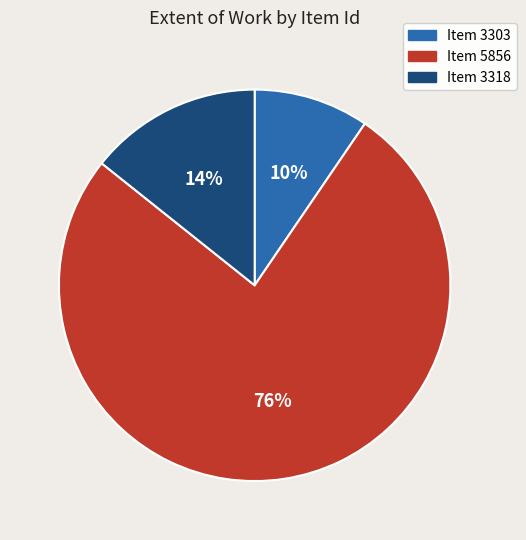

Is there any slice that represents more than half of the pie?

Yes